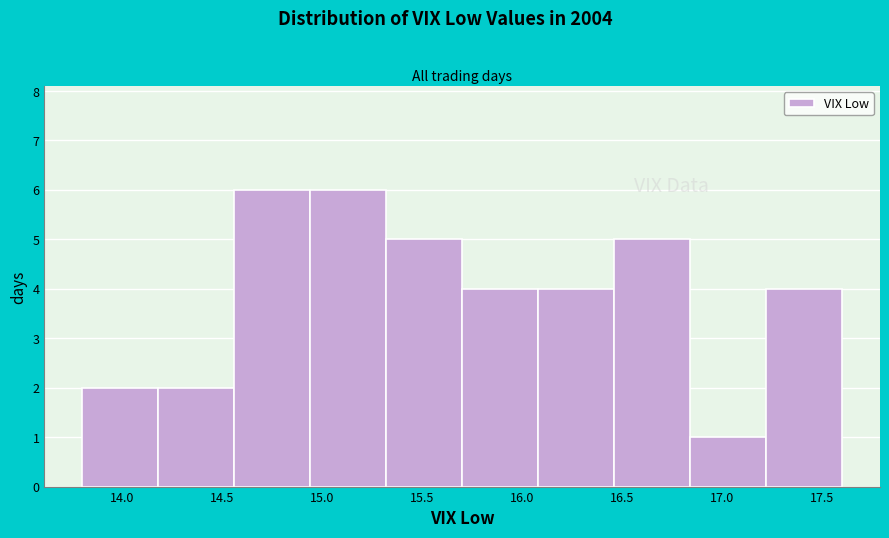

Reading left to right, transcribe this chart: for each bar, give the range it covers on the x-axis and its height. Neither the bar edges nor the heights are printed on the chart, so give them approximately, as read against the axes.

13.80 to 14.18: 2
14.18 to 14.56: 2
14.56 to 14.94: 6
14.94 to 15.32: 6
15.32 to 15.70: 5
15.70 to 16.08: 4
16.08 to 16.46: 4
16.46 to 16.84: 5
16.84 to 17.22: 1
17.22 to 17.60: 4